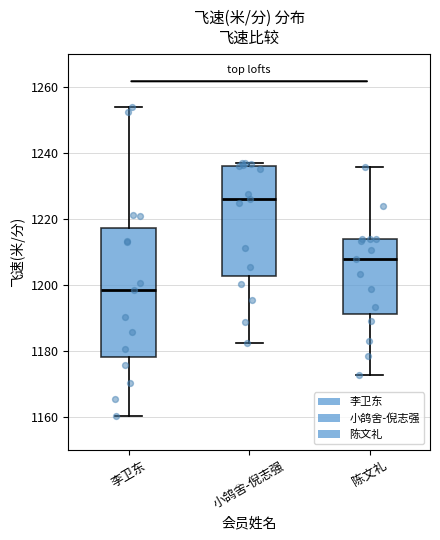

Where does the median line of the box for 李卫东 sit on the y-axis? The values are not printed on the chart, so give them approximately, as read against the axis.

1198